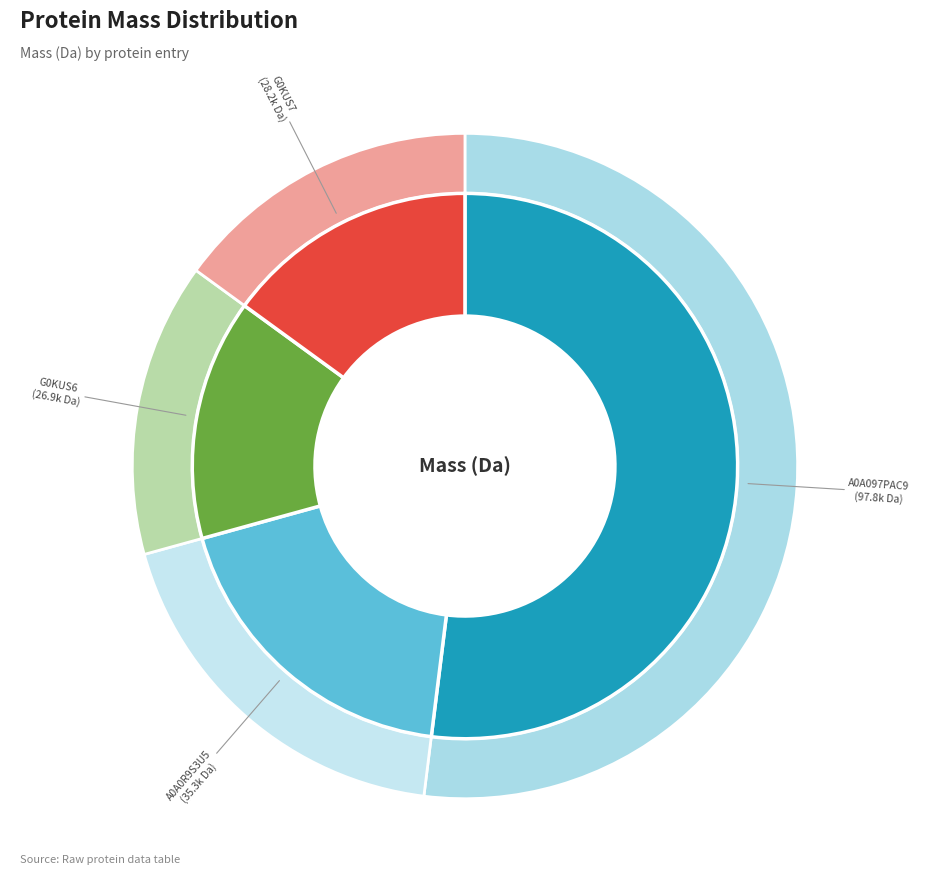

What is the smallest slice in the pie chart?

G0KUS6